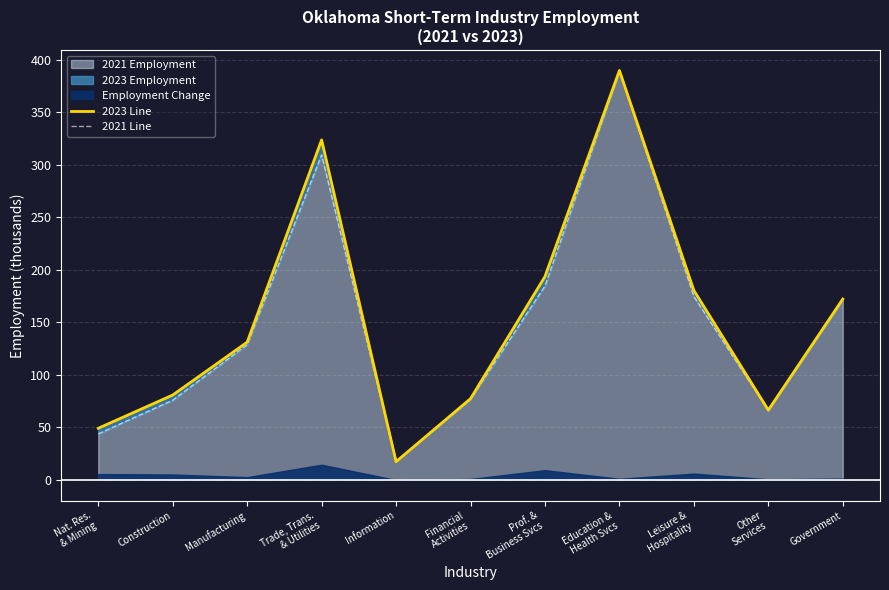

The value of 2021 Employment at Manufacturing is 31.4. True or false?

False